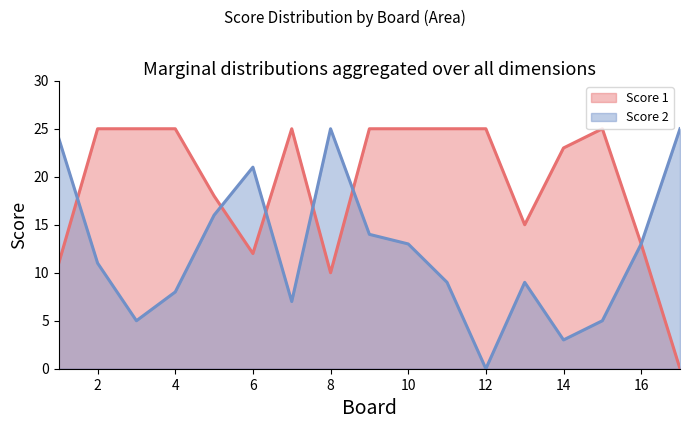

Rank the series at 10 from lowest to highest value.

Score 2, Score 1